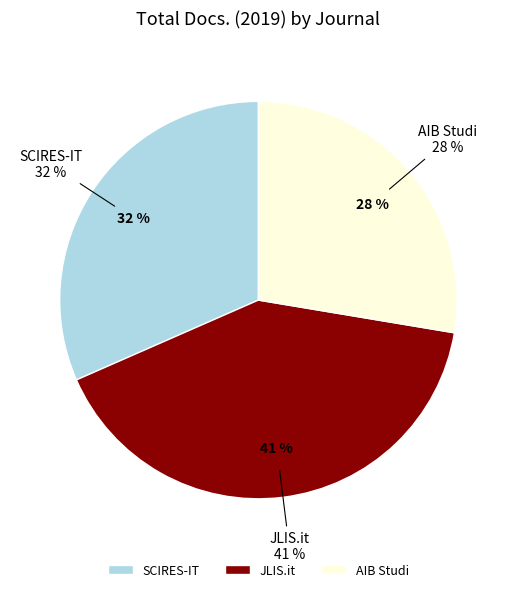

What percentage is NOT represented by SCIRES-IT?

68.4%